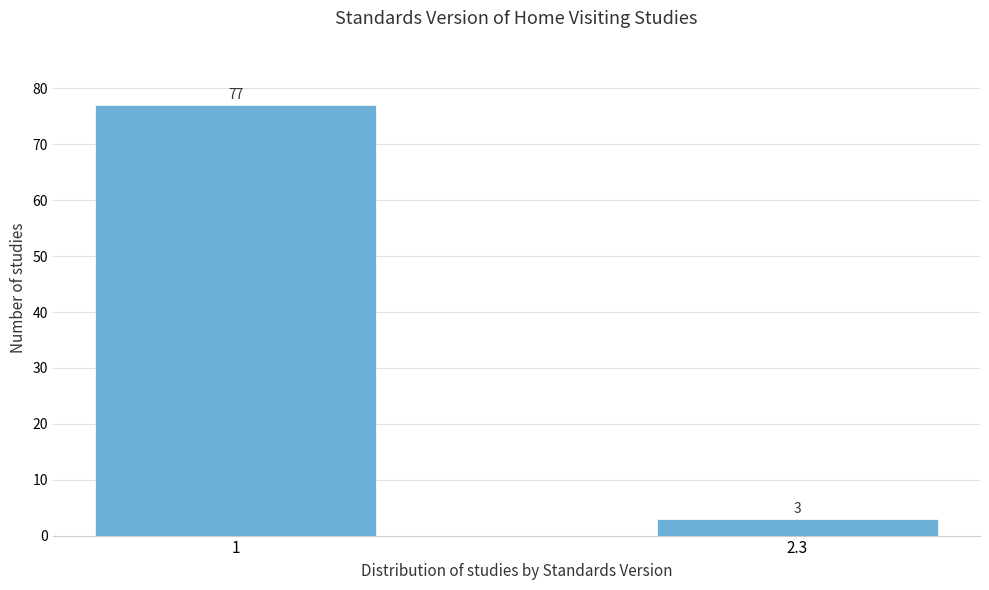

Reading left to right, extract all data points from this chart.

77	3